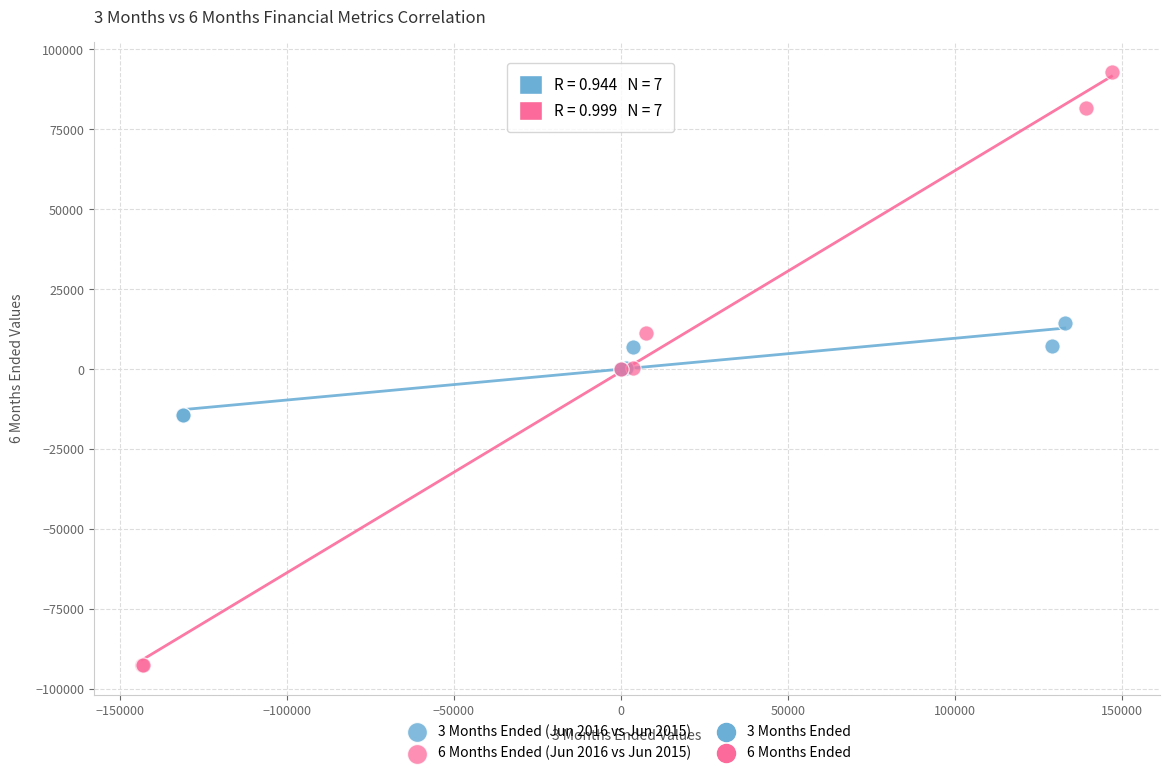

Which series reaches the maximum Y coordinate?

6 Months Ended (Jun 2016 vs Jun 2015)